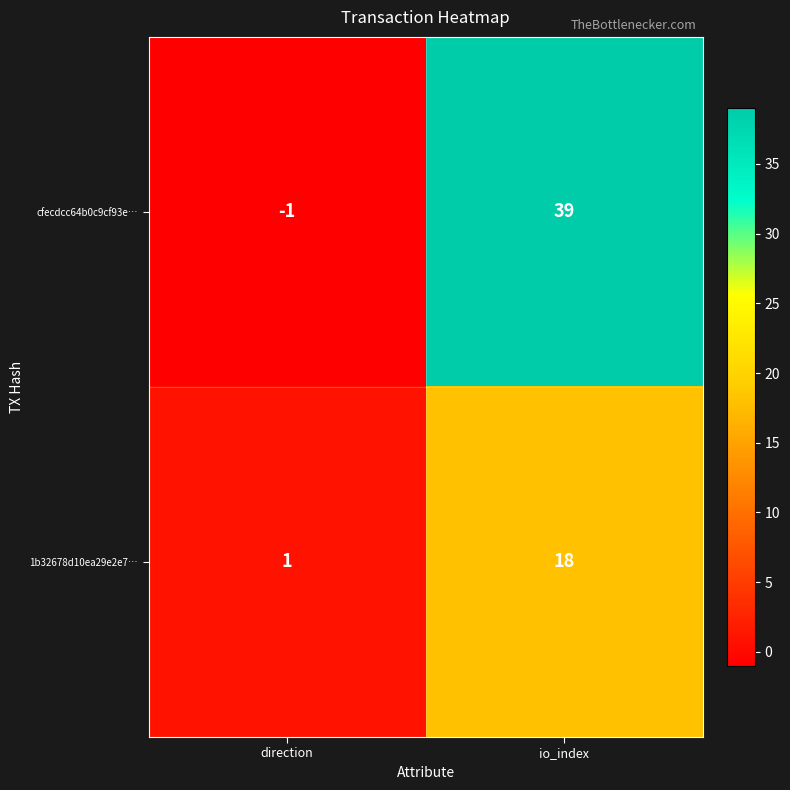

Rank the series at io_index from lowest to highest value.

1b32678d10ea29e2e7…, cfecdcc64b0c9cf93e…